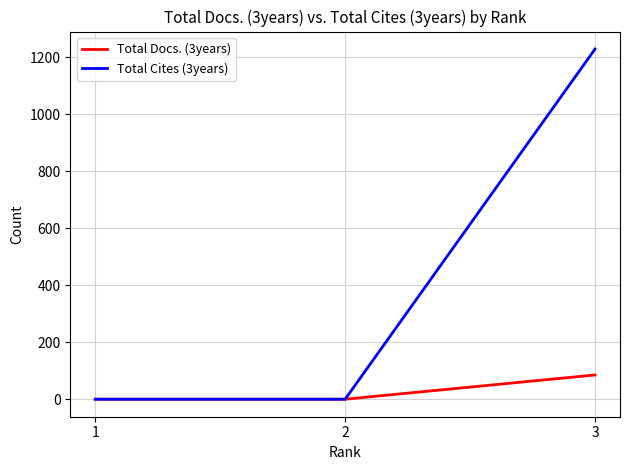

Reading right to left, transcribe all the data shown in this chart.

Total Docs. (3years): 85	0	0
Total Cites (3years): 1228	0	0